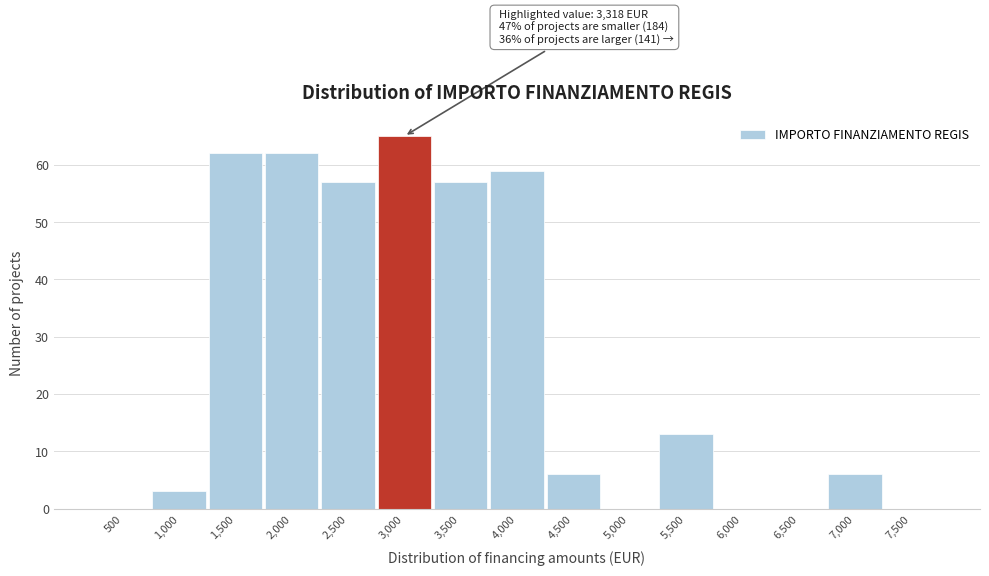

Reading left to right, transcribe all the data shown in this chart.

500=0	1,000=3	1,500=62	2,000=62	2,500=57	3,000=65	3,500=57	4,000=59	4,500=6	5,000=0	5,500=13	6,000=0	6,500=0	7,000=6	7,500=0